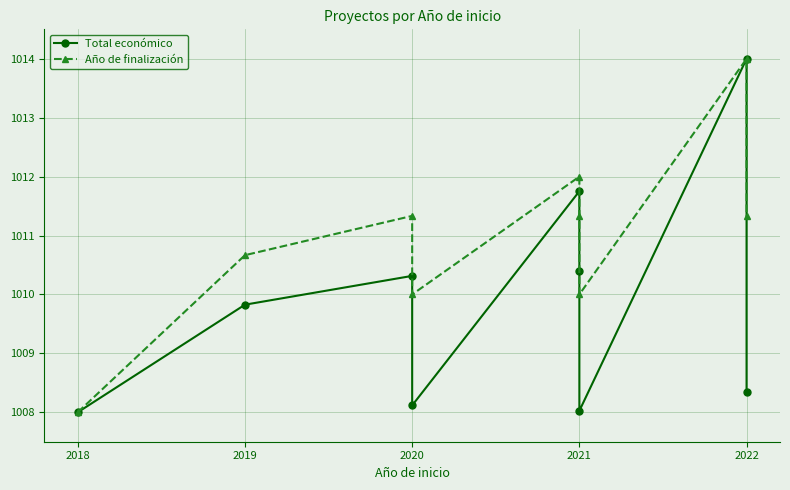

True or false: Año de finalización and Total económico cross at least once.

False